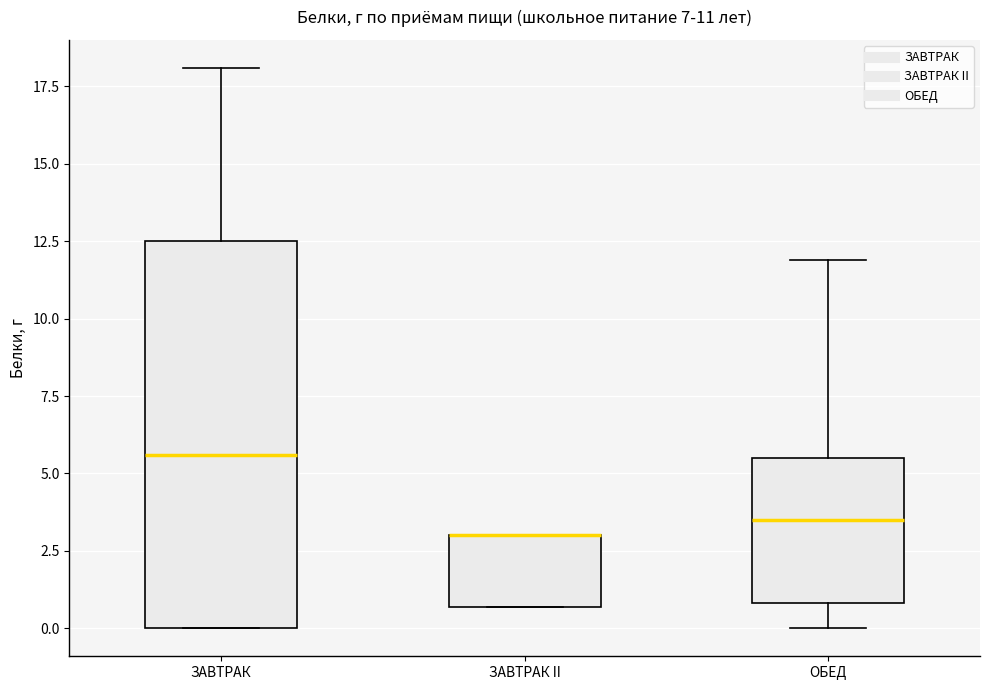

Which box is the tallest, from its lower edge to its upper edge?

ЗАВТРАК